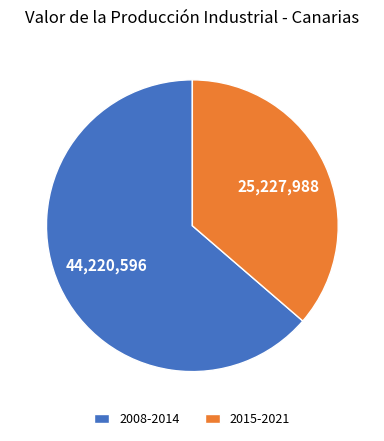

Is the sum of 2008-2014 and 2015-2021 greater than half?

Yes